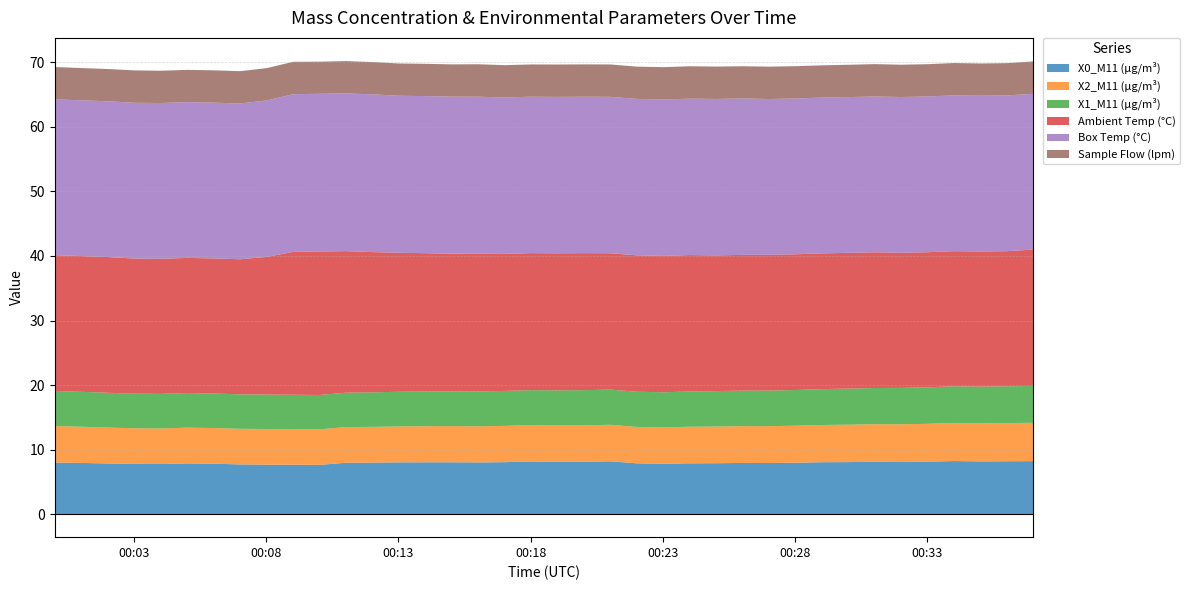

What is the value of the Ambient Temp (°C) point at the 38th from the left?

21.1